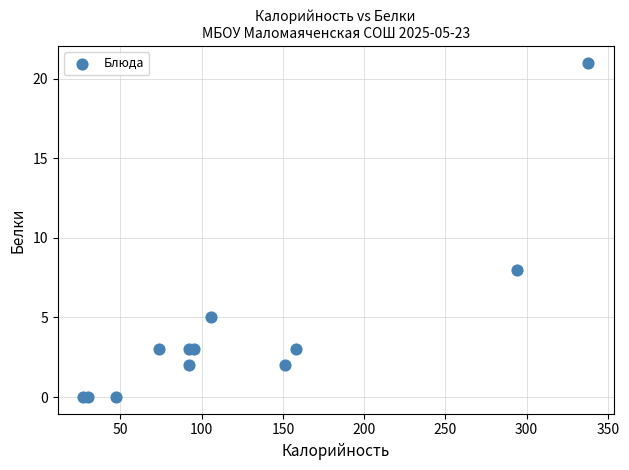

What Y value in the scatter plot is closest to 10?

8